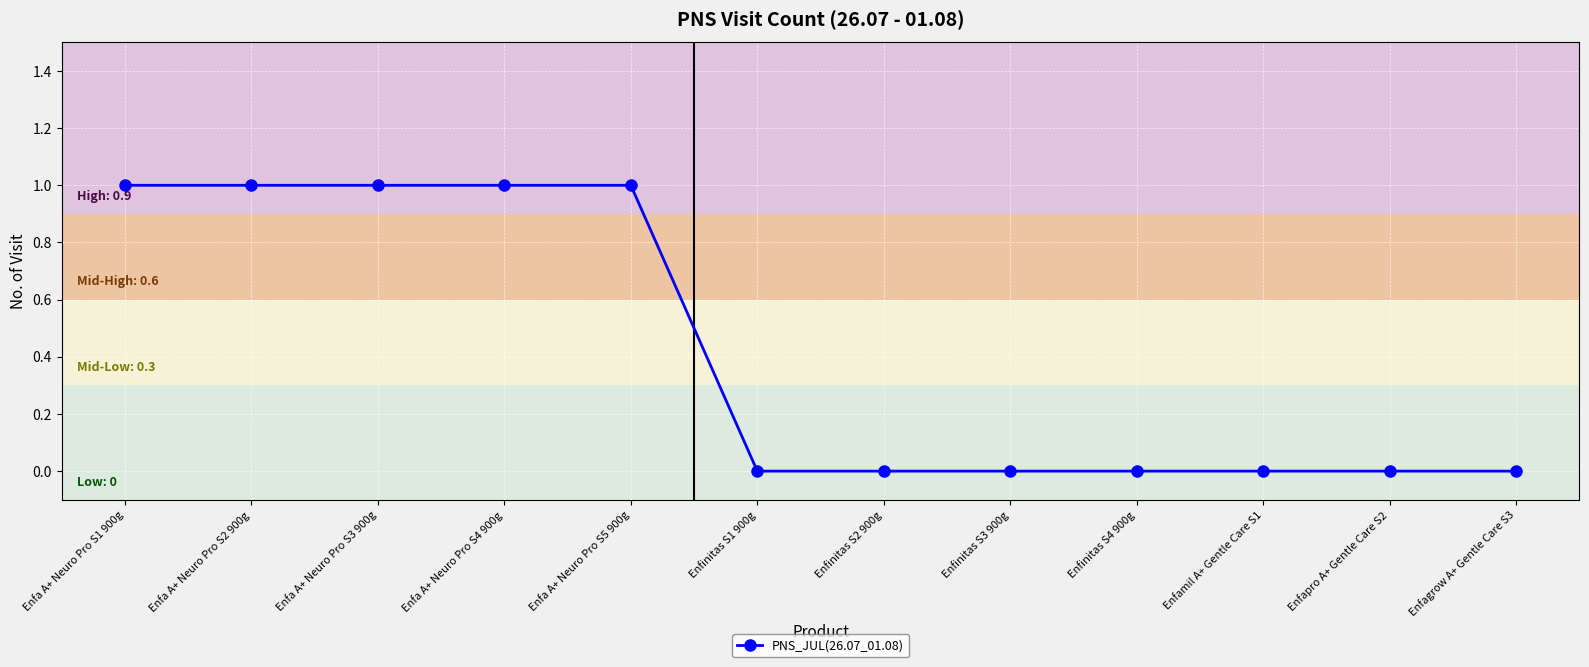

Count the values in the range 0 to 1.

12